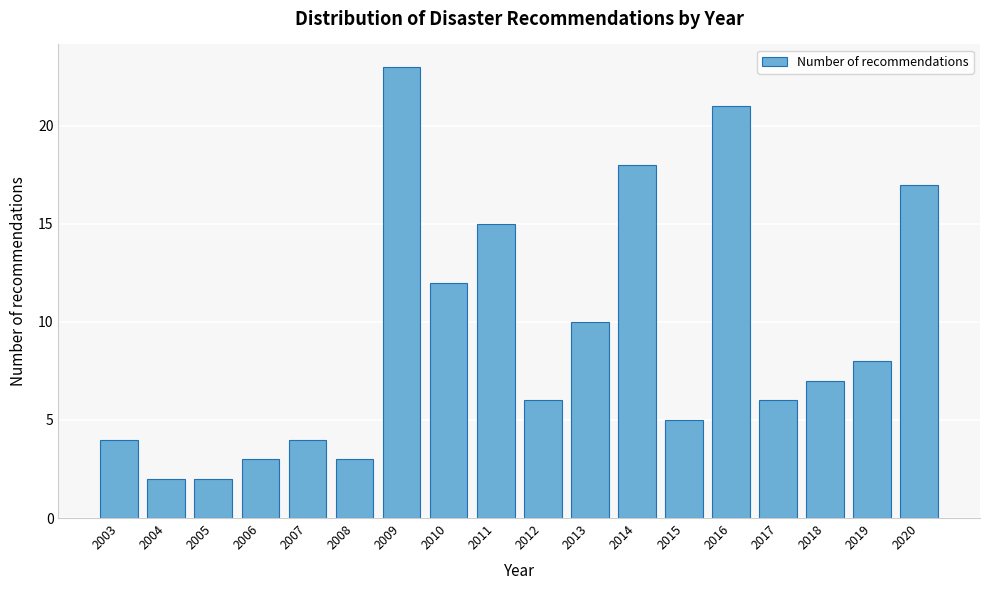

Reading left to right, extract all data points from this chart.

4	2	2	3	4	3	23	12	15	6	10	18	5	21	6	7	8	17